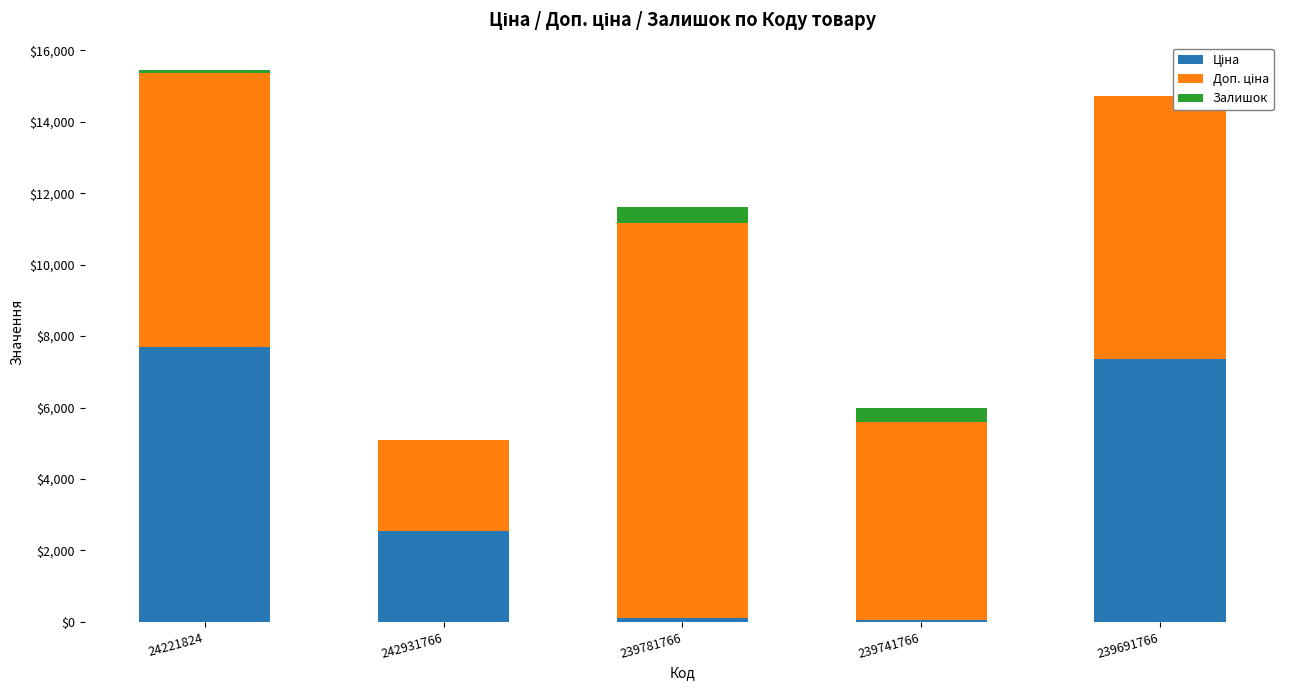

What is the difference between the maximum and minimum values in the Залишок series?

434.0